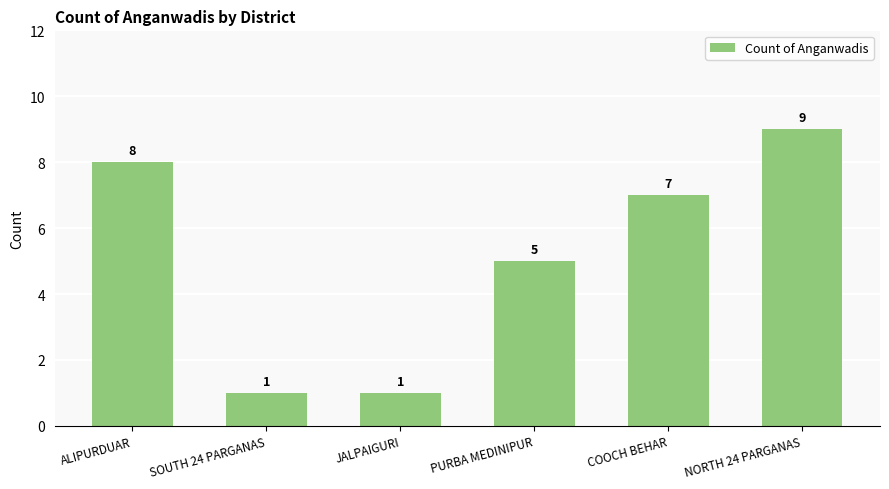

Are the bars grouped side by side (vs. stacked)?

No